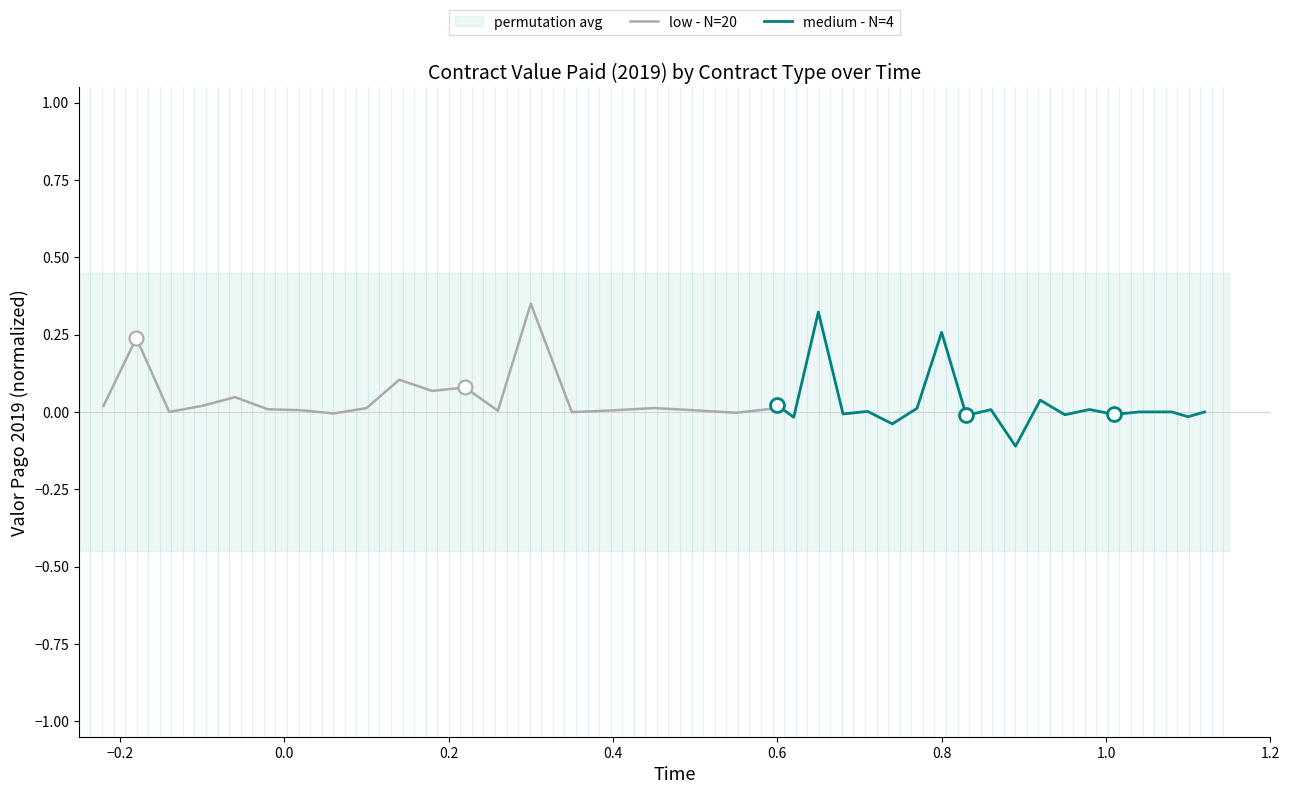

The value of medium - N=4 at 18 is -0.0. True or false?

False